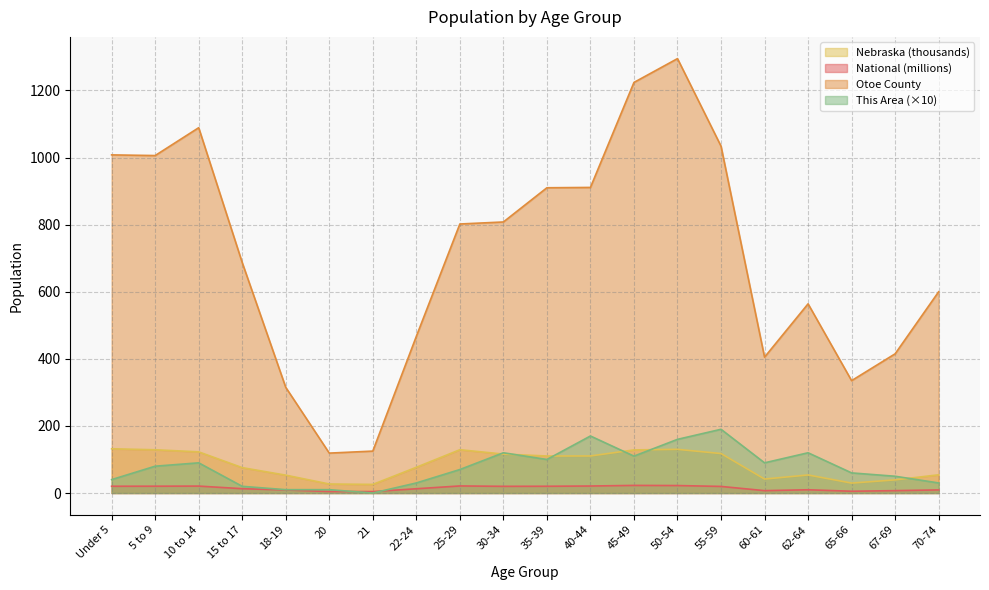

What is the label of the 11th point from the right?

30-34